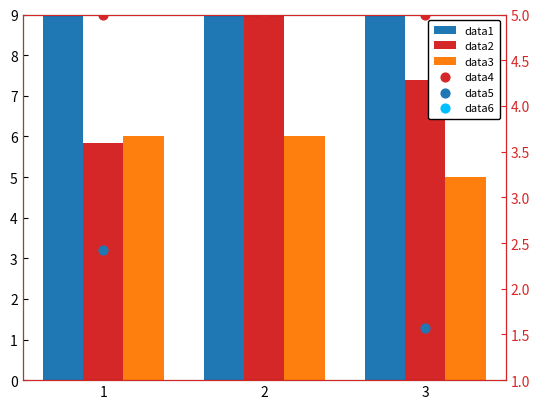

Is the value of data5 at 2 greater than the value of data1 at 1?

No